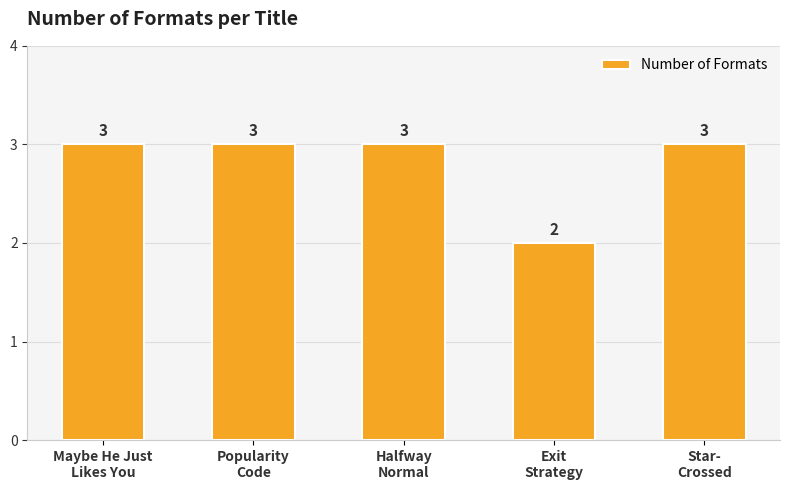

What is the sum of the values at Popularity
Code and Halfway
Normal?

6